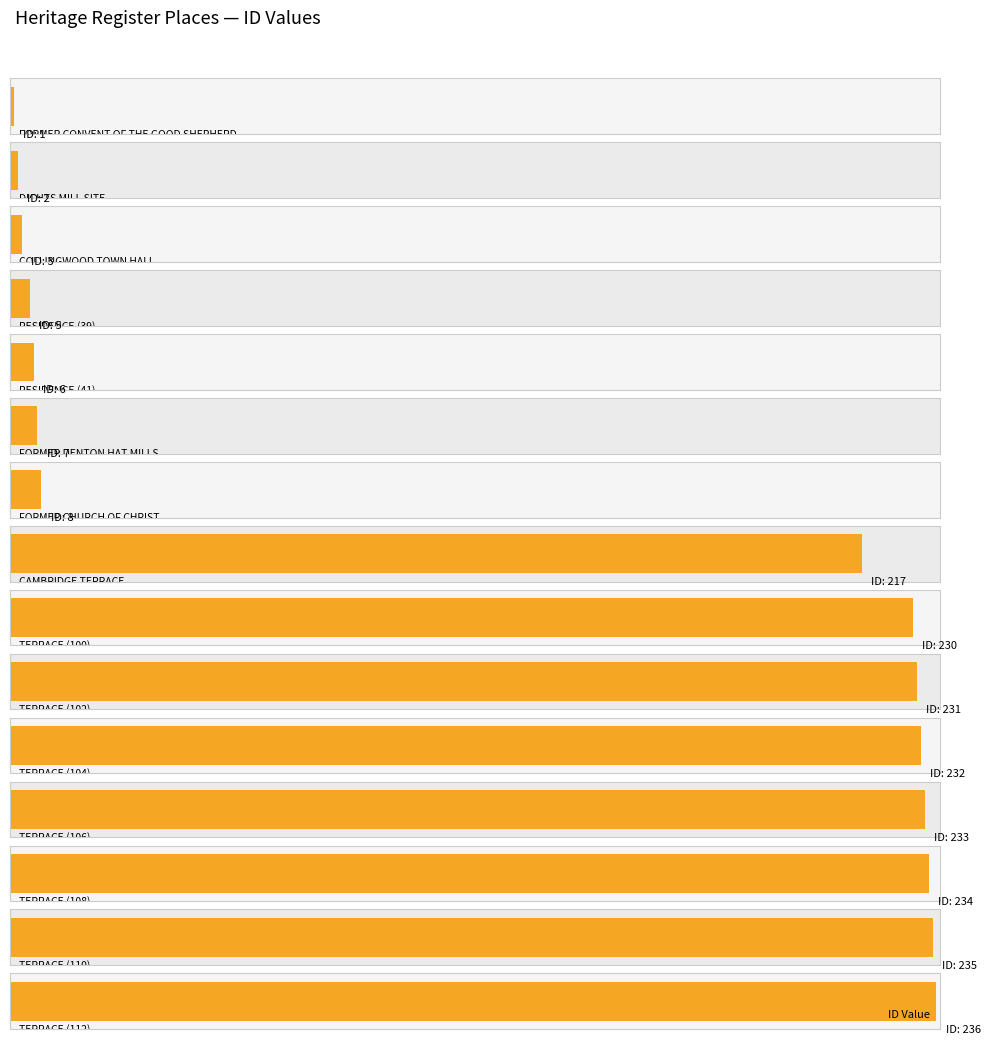

Are the bars horizontal?

Yes